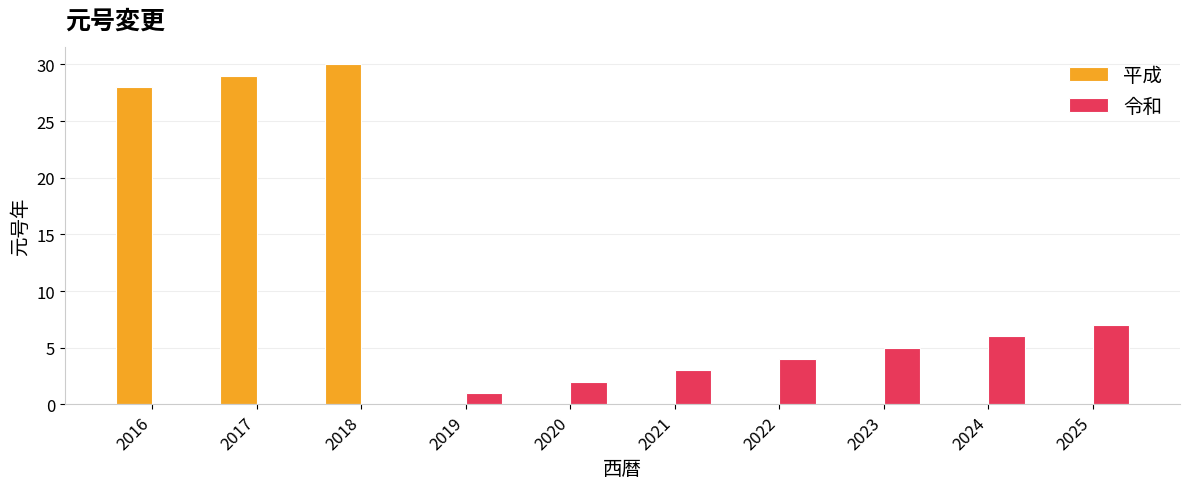

What is the sum of all 令和 values?

28